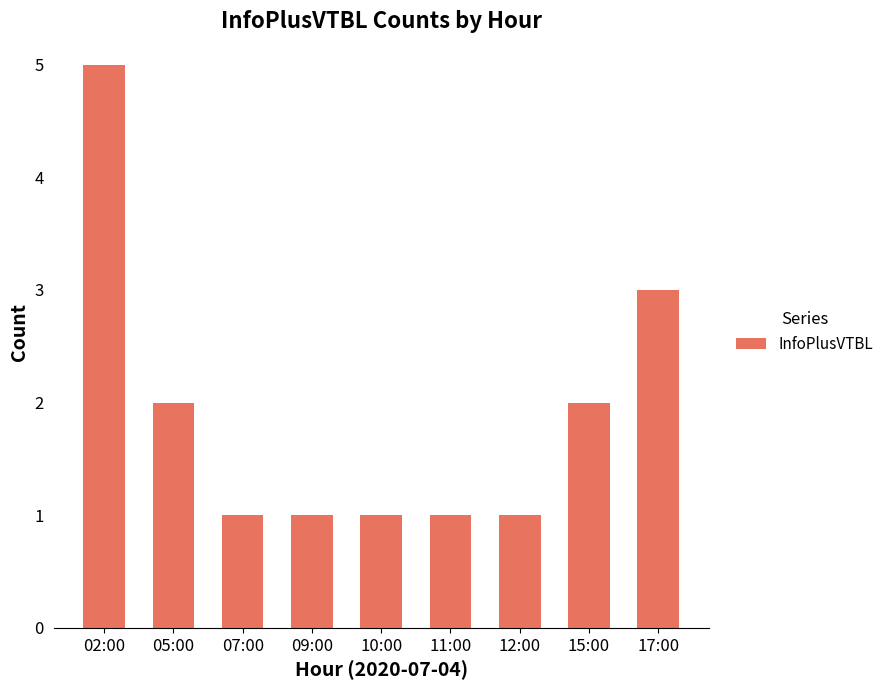

Where is the data nearest to the value 3?

17:00